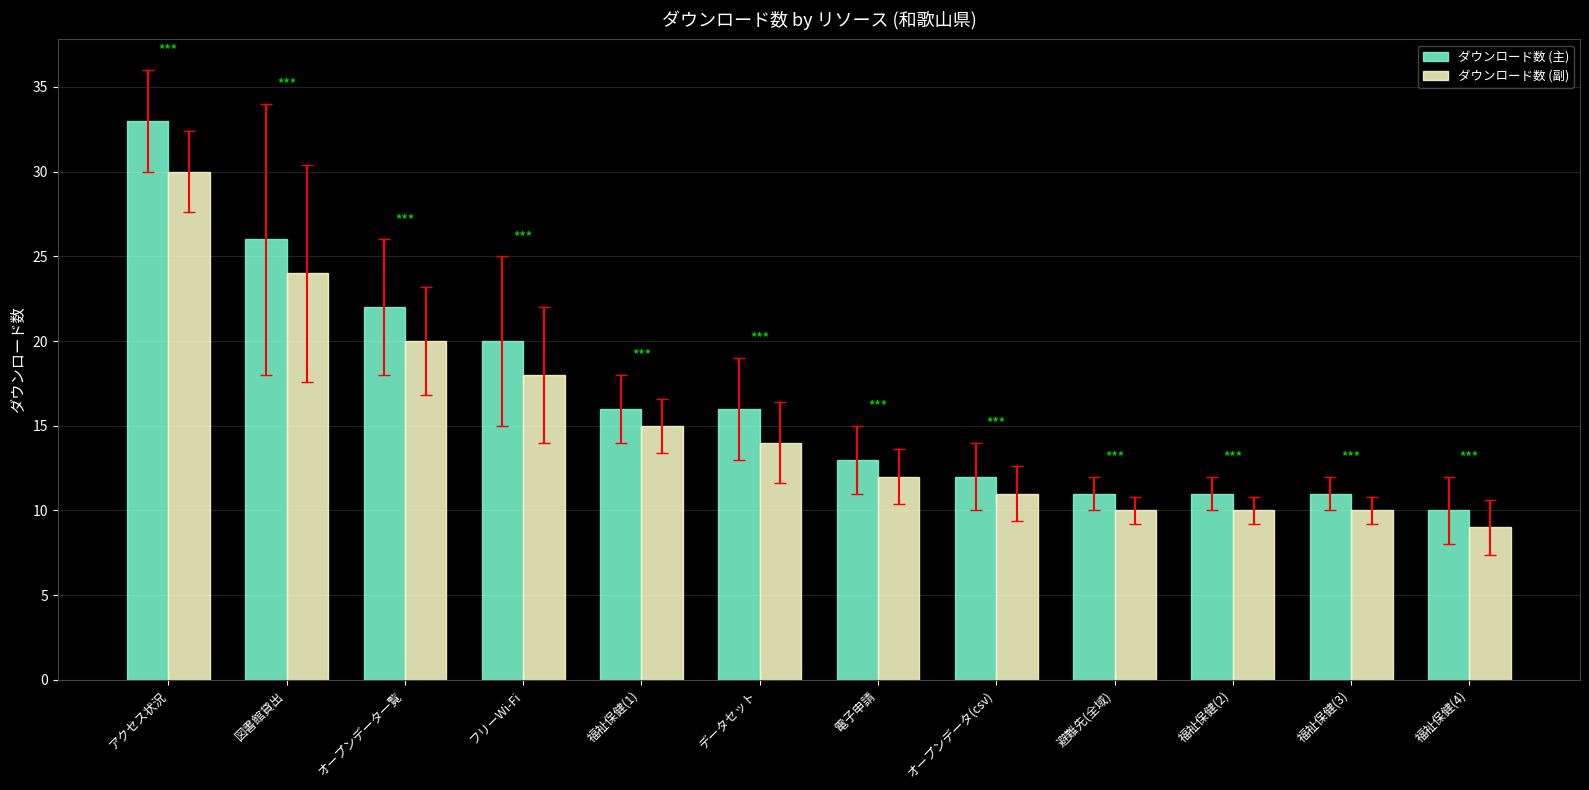

At how many categories does at least one series exceed 27?

1